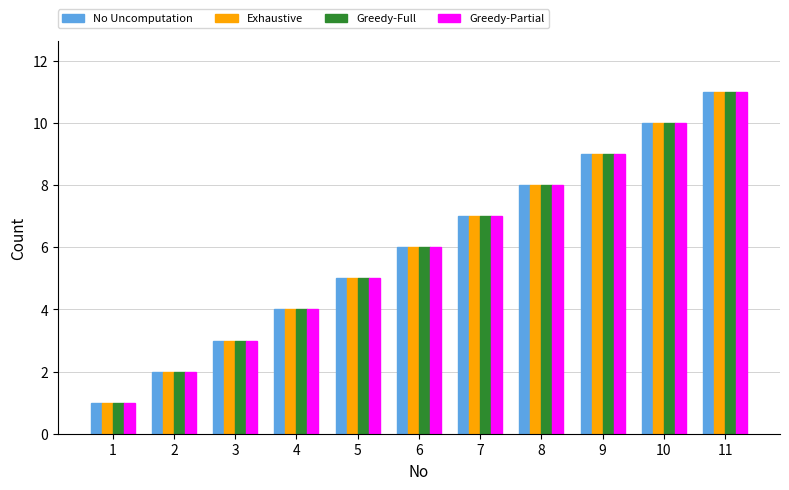

What is the average value of the Greedy-Full series?

6